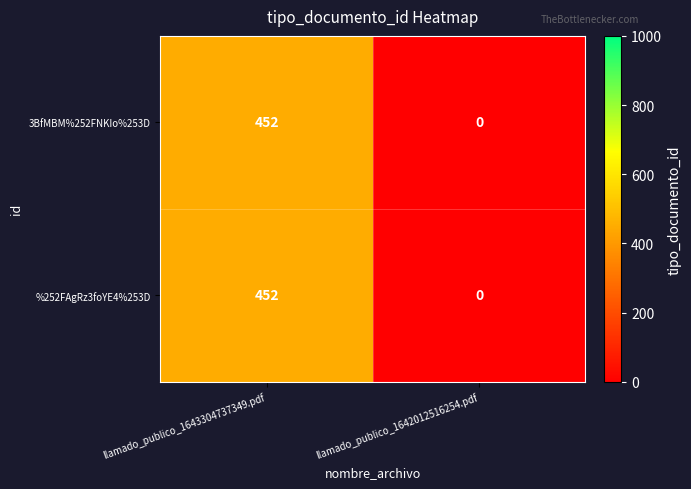

List the labels in order of 3BfMBM%252FNKIo%253D value, largest first.

llamado_publico_1643304737349.pdf, llamado_publico_1642012516254.pdf